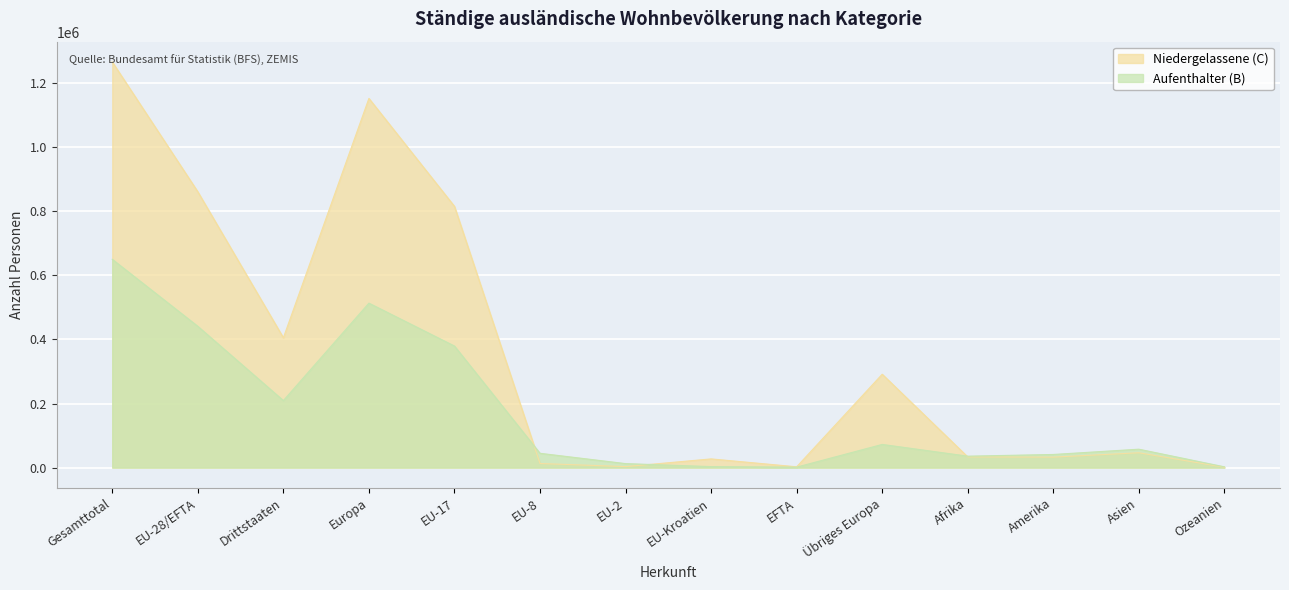

At how many categories does at least one series exceed 9986?

12